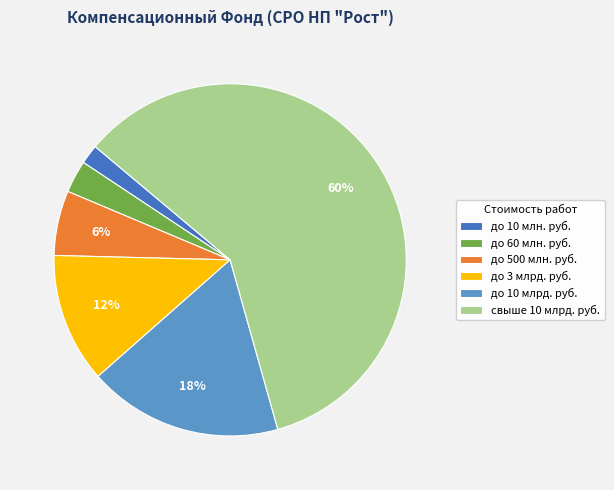

The до 3 млрд. руб. slice represents 12% of the pie. True or false?

True